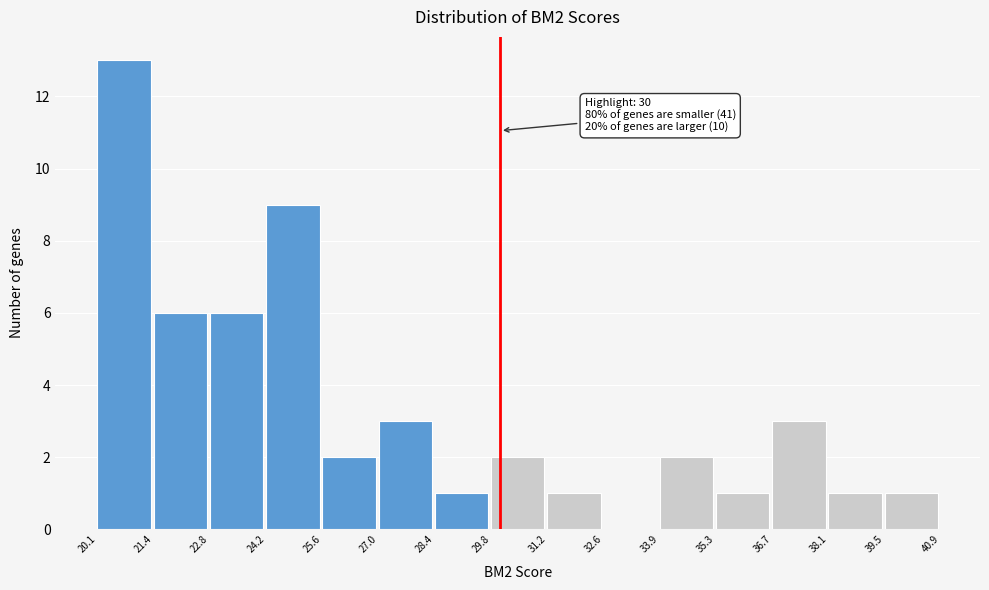

Which range on the x-axis has the tallest bar?

20.1 to 21.4